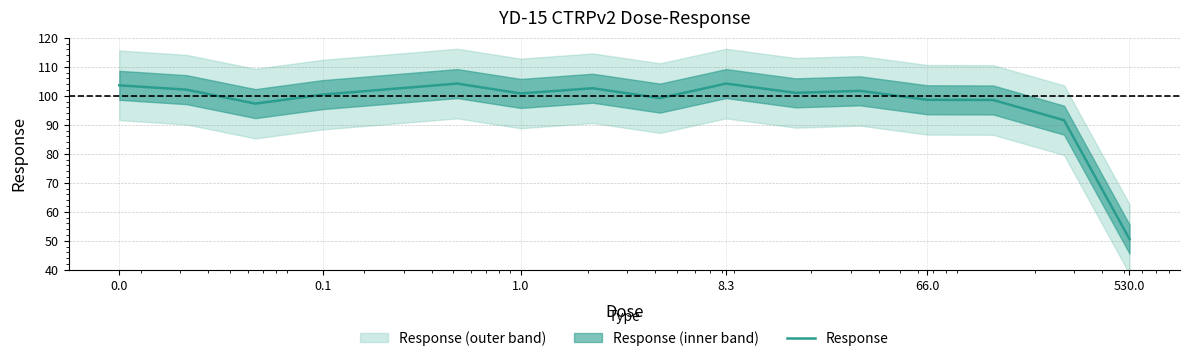

Read the value at 0.0.

103.6